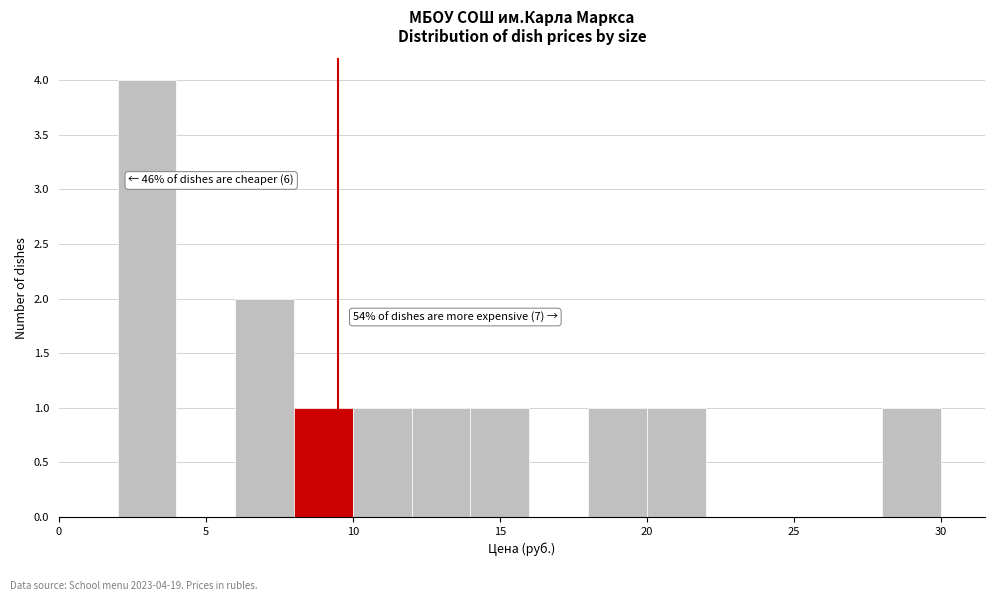

Over which range of the x-axis is the bar tallest?

2 to 4